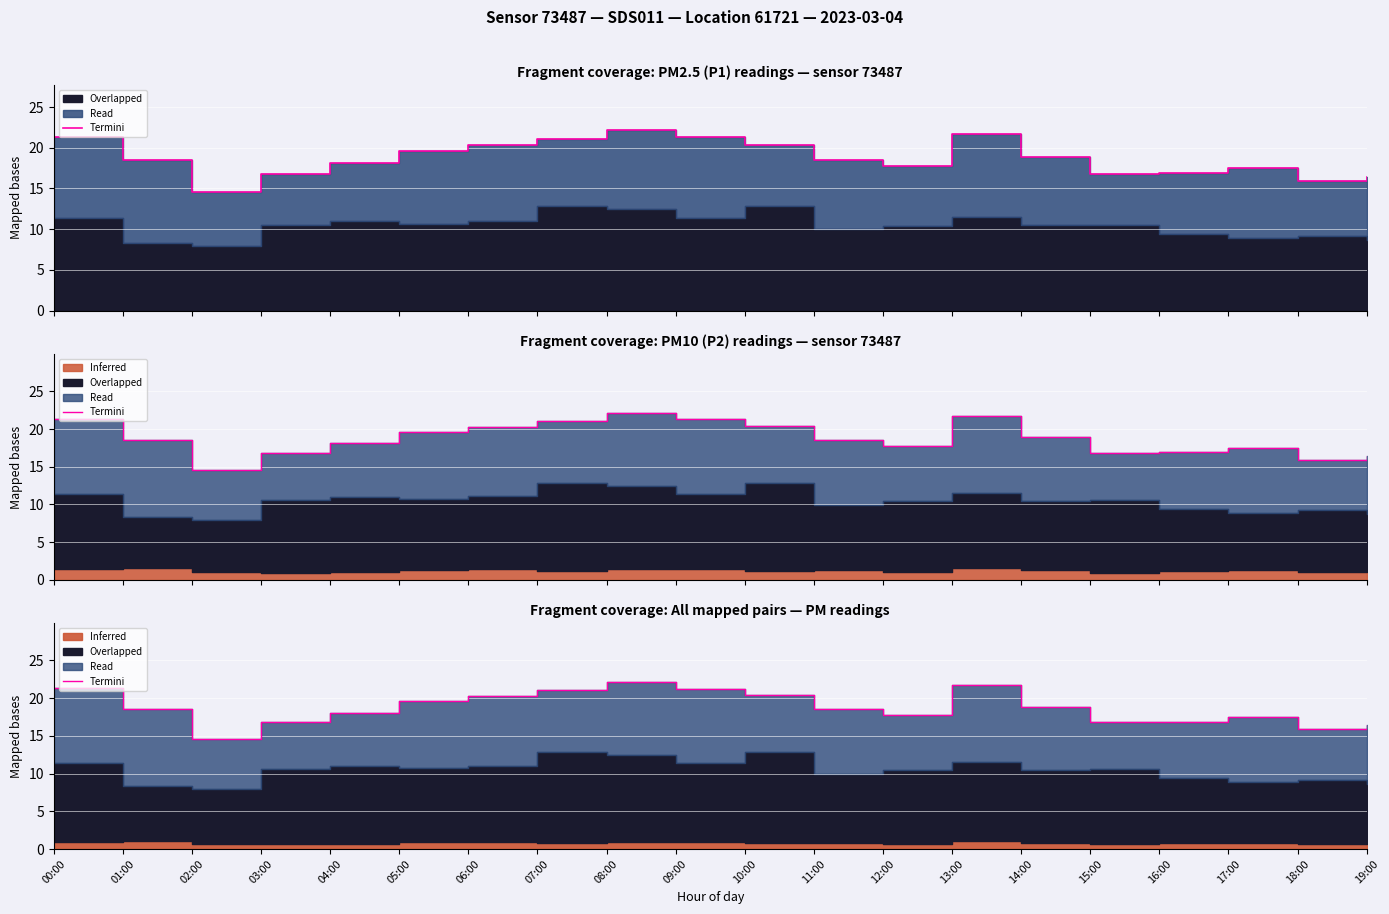

What is the label of the 11th point from the left?

10:00